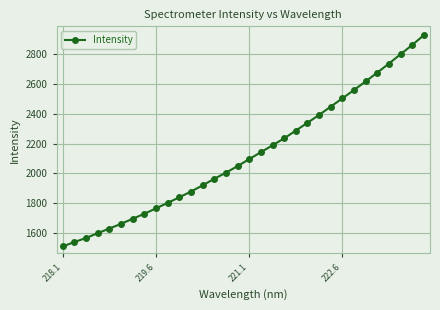

What is the sum of all values?

67962.3